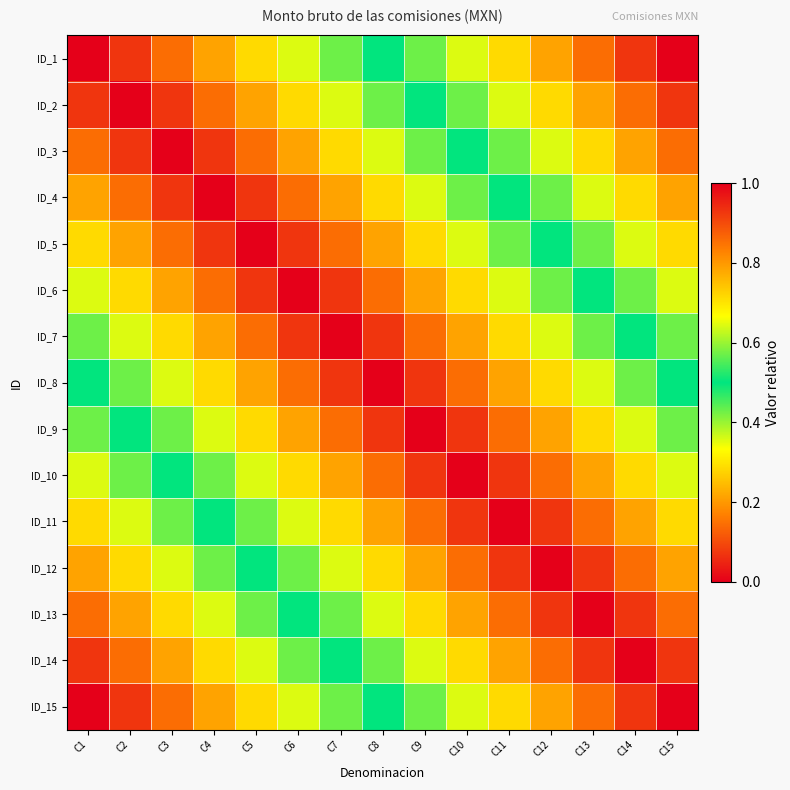

At how many categories does at least one series exceed 0?

15